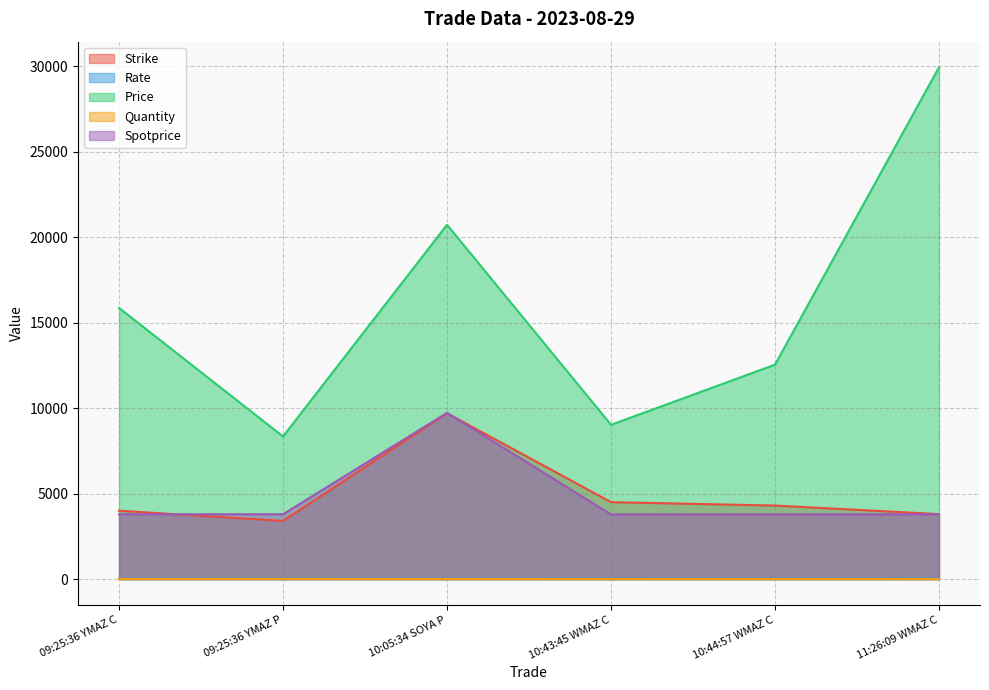

What is the difference between the second highest and minimum values in the Spotprice series?

9.6